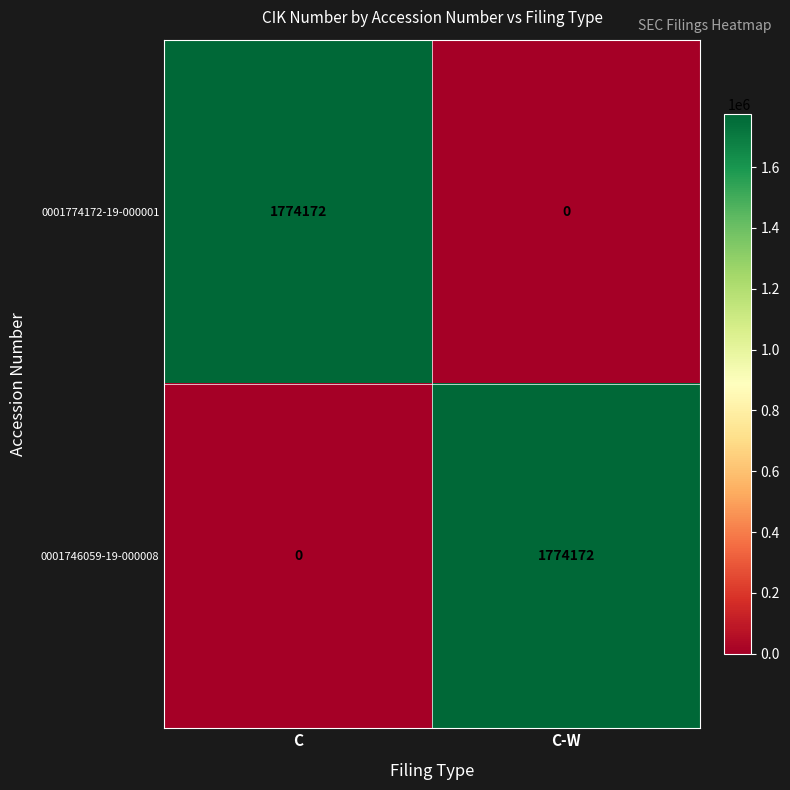

Is the value of 0001746059-19-000008 at C greater than the value of 0001774172-19-000001 at C?

No